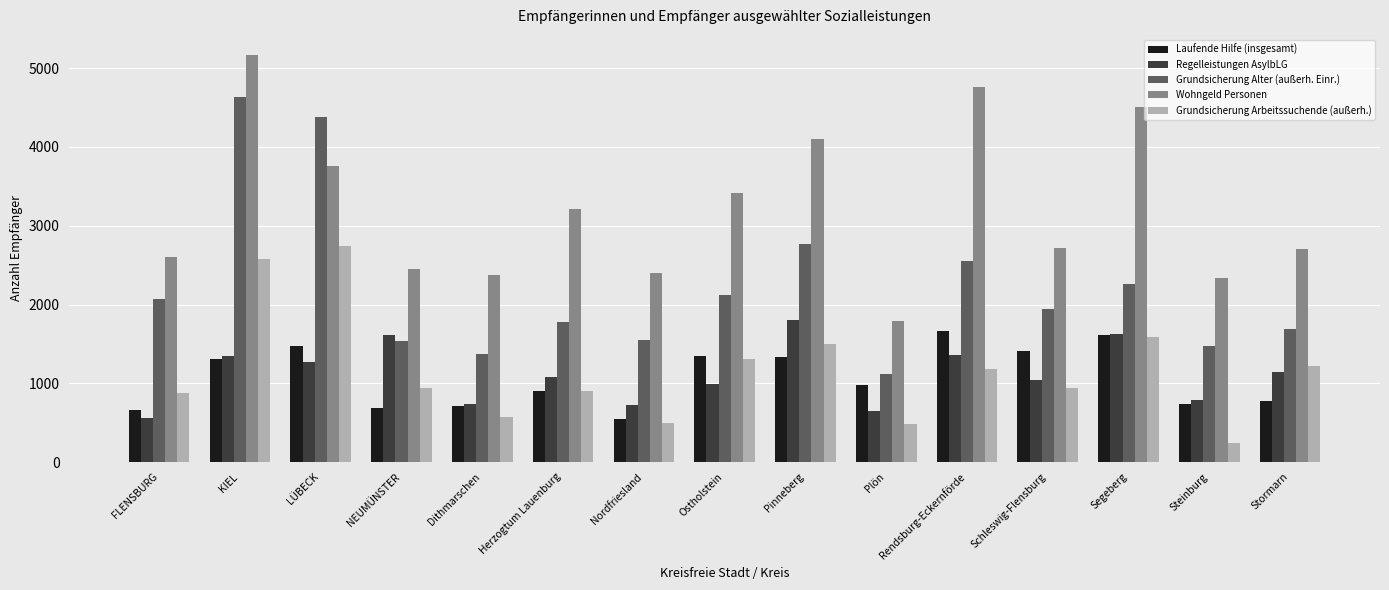

Which series has the widest spread of values?

Grundsicherung Alter (außerh. Einr.)